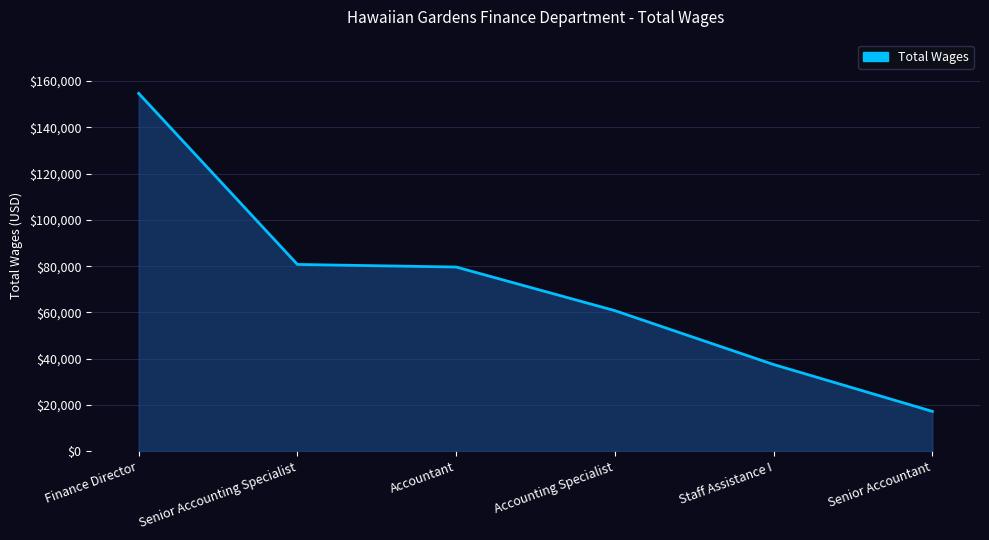

The chart shows a value of 79638 at Accountant. True or false?

True